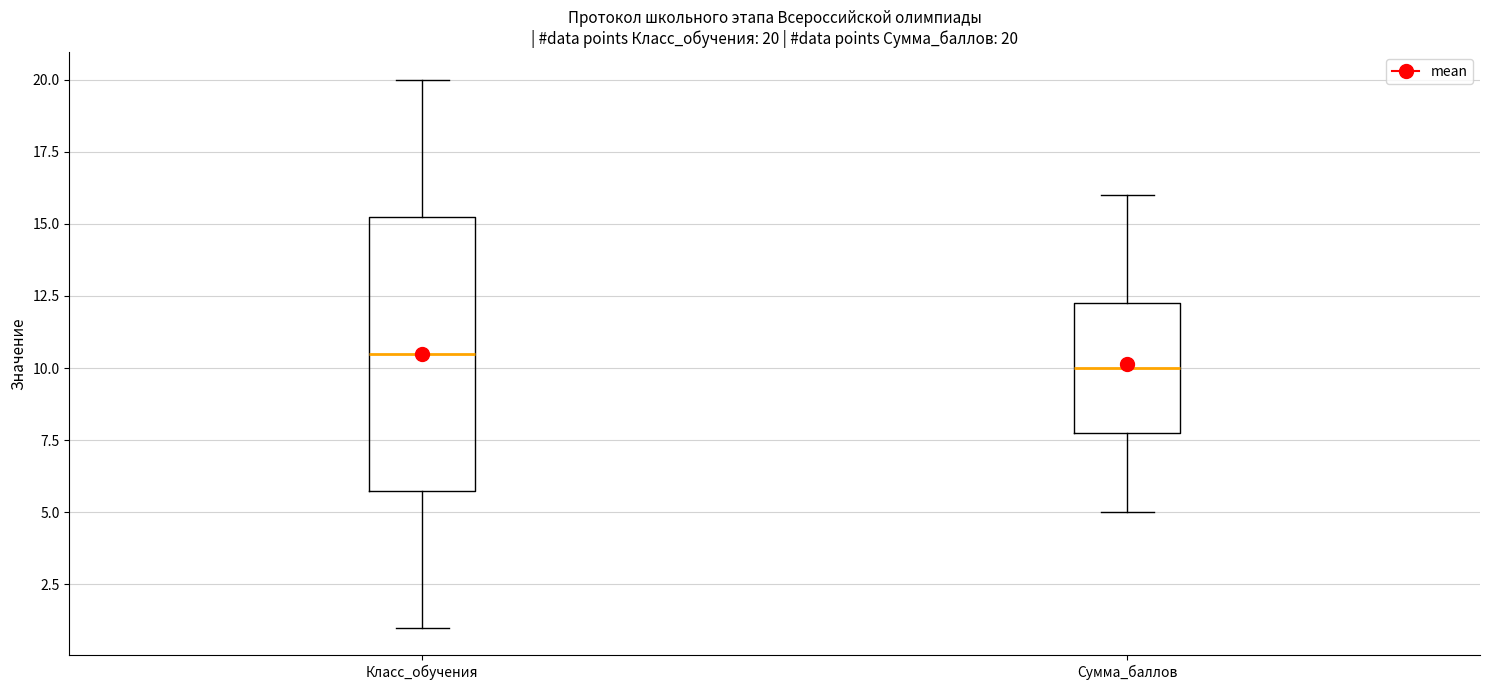

Comparing the boxes themselves (not the whiskers), which one is the tallest?

Класс_обучения